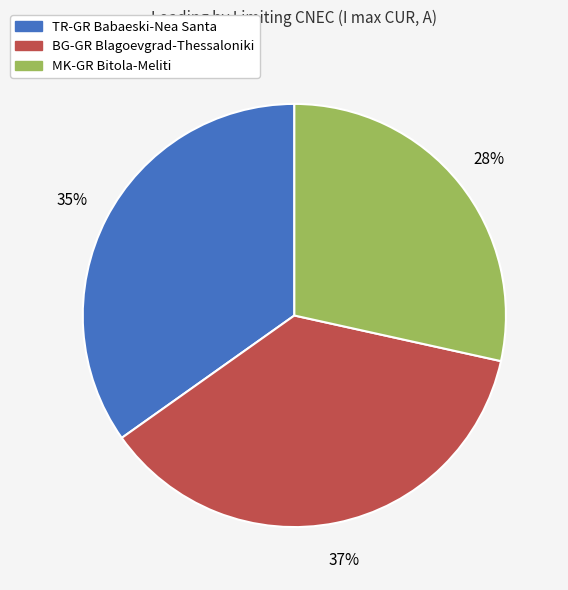

Count the number of slices in the pie.

3